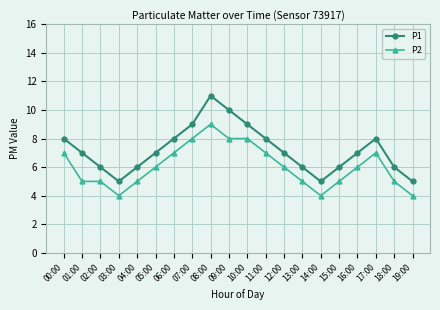

Is the value of P1 at 09:00 greater than the value of P2 at 17:00?

Yes